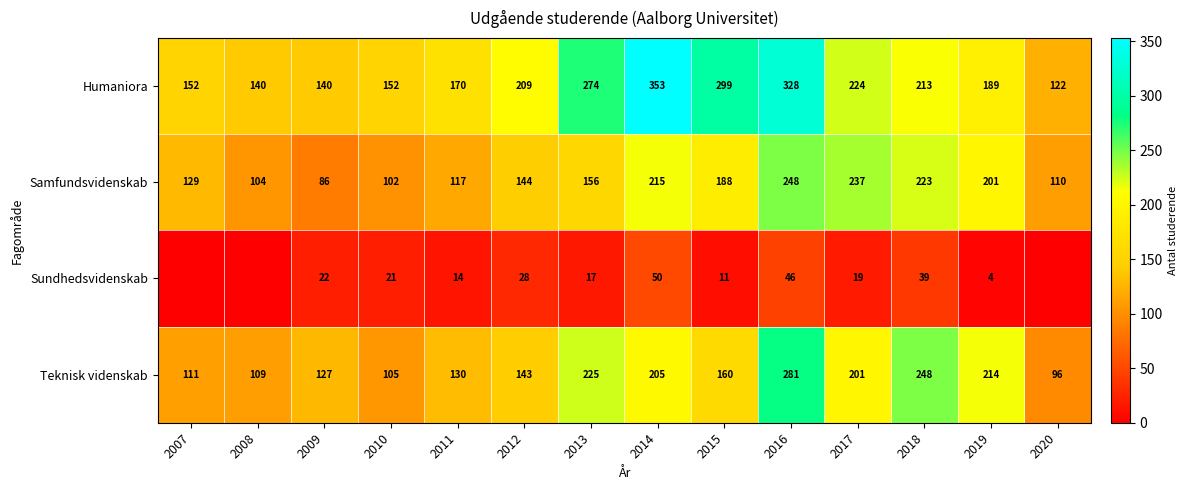

Where is Teknisk videnskab nearest to the value 188?

2017